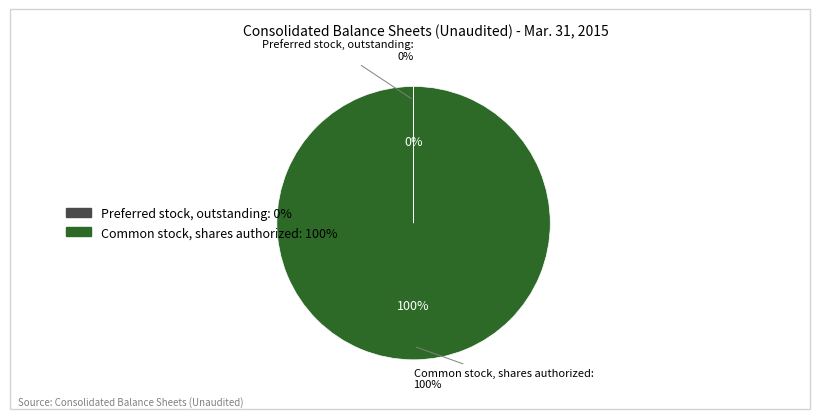

Combined, what portion of the pie is Preferred stock, outstanding and Common stock, shares authorized?

100.0%